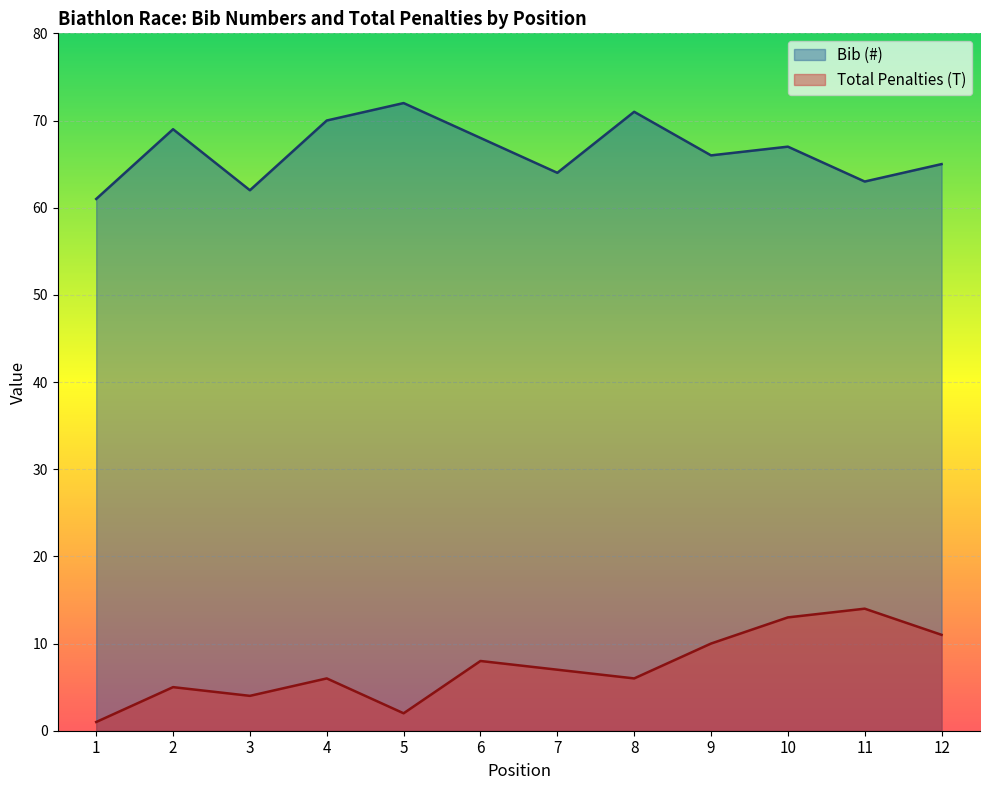

Which label corresponds to the largest value in the chart?

5